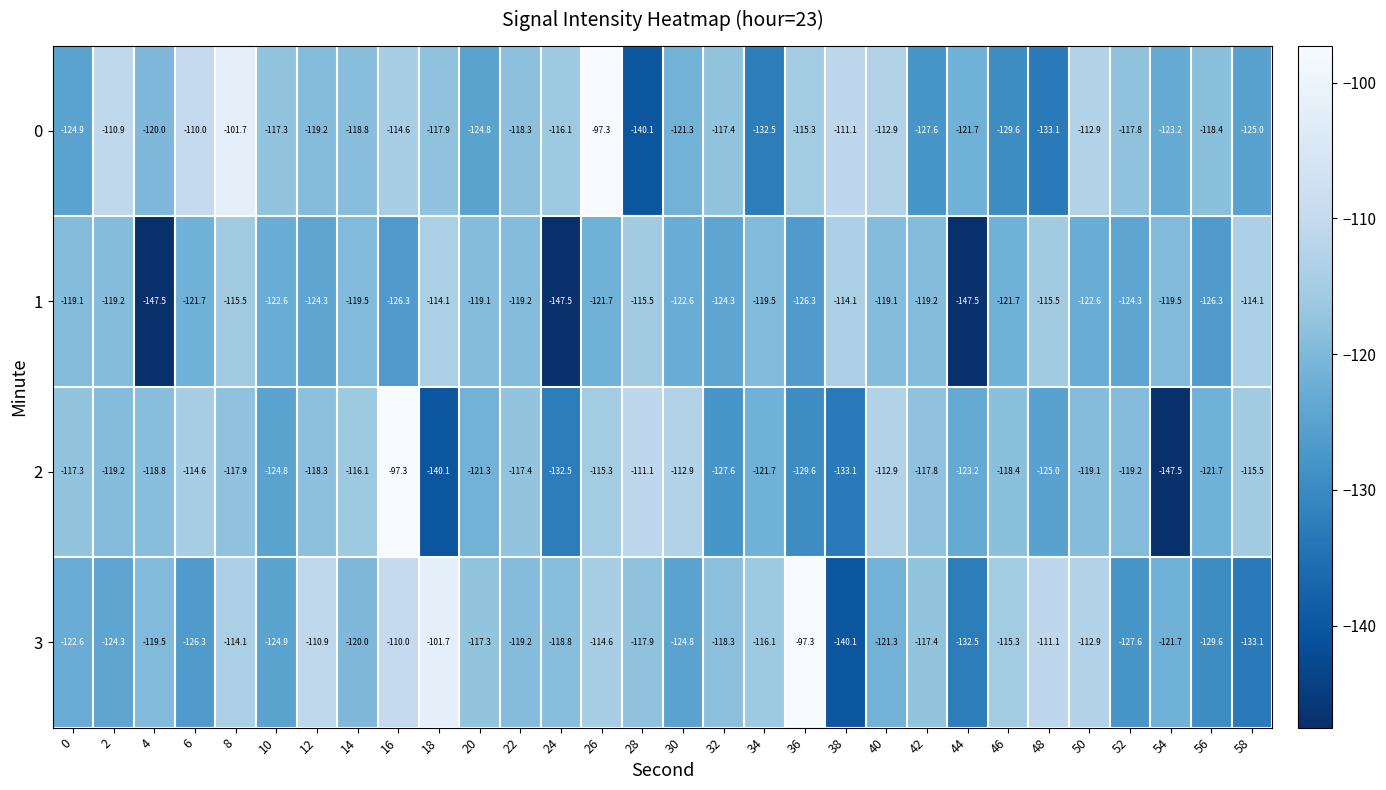

Rank the series at 14 from lowest to highest value.

3, 1, 0, 2